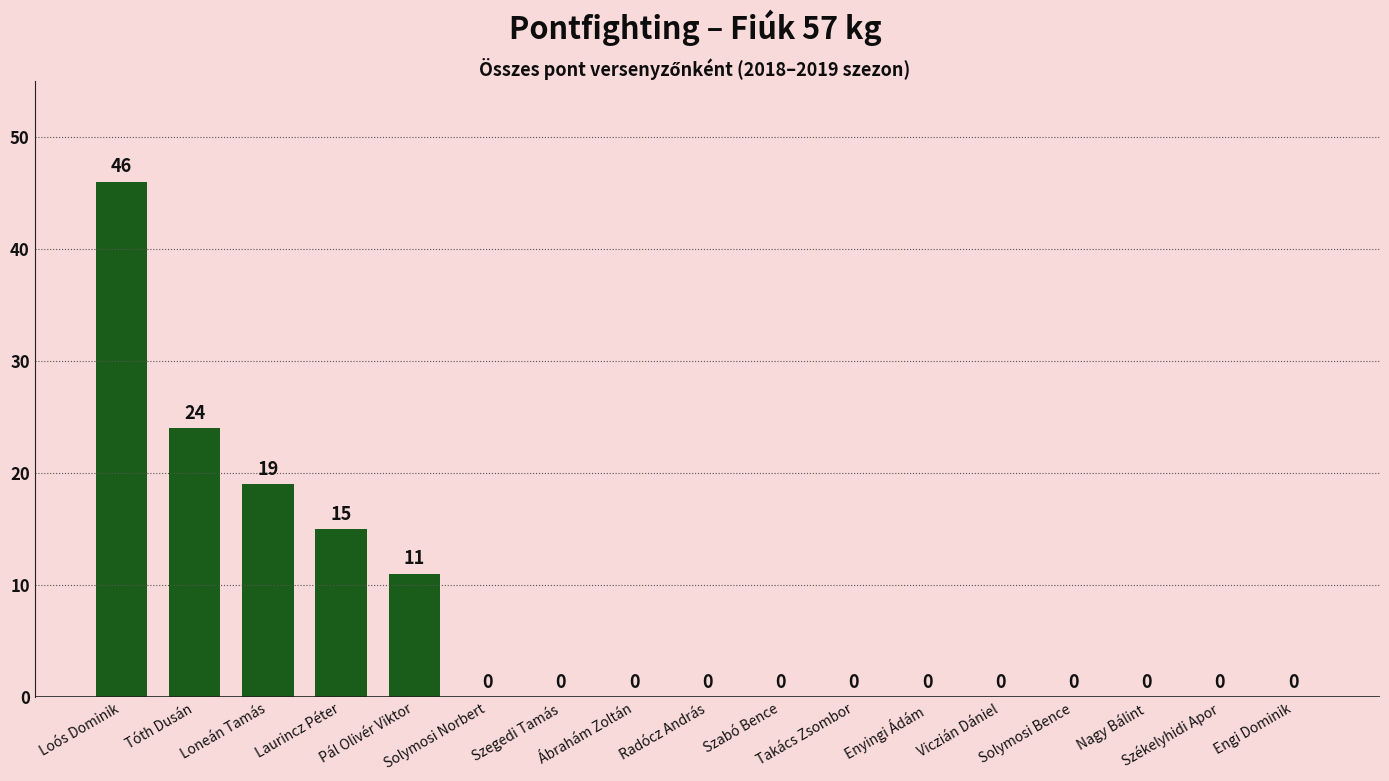

True or false: the data shows 24 at Tóth Dusán.

True